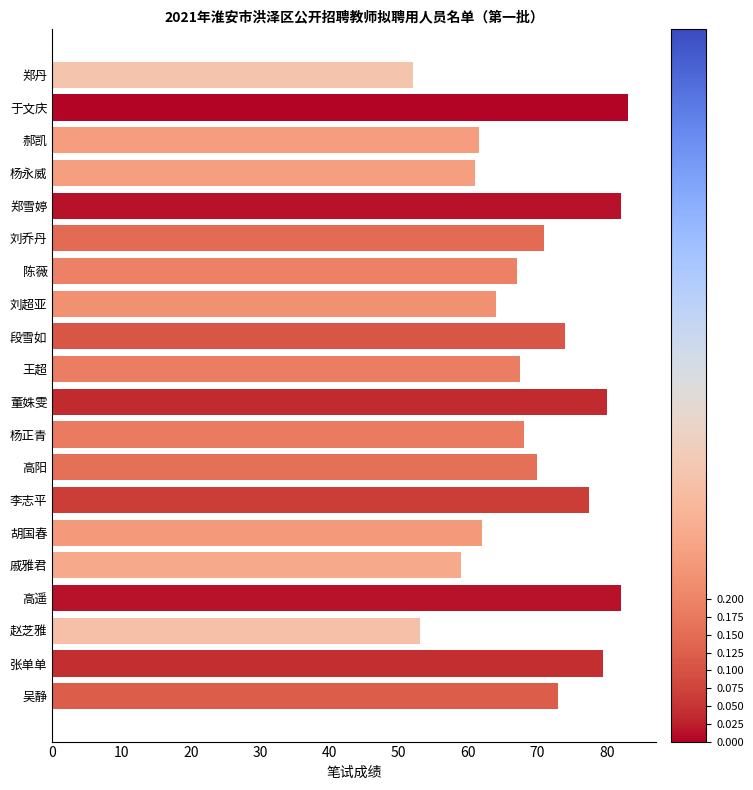

Are the bars grouped side by side (vs. stacked)?

No